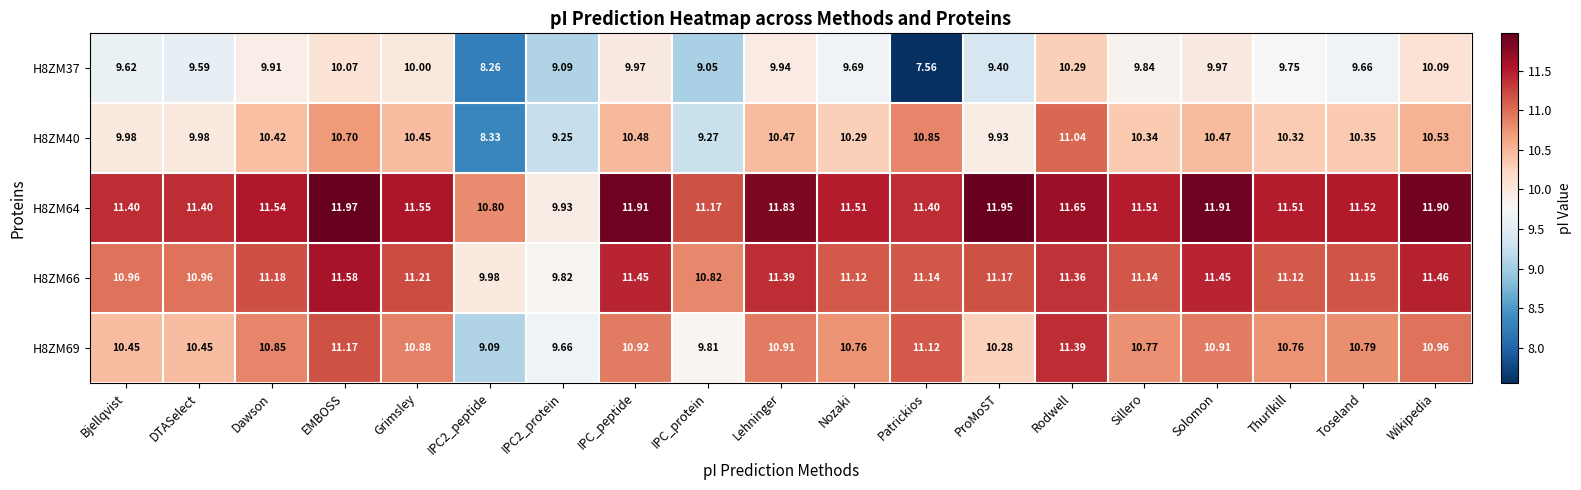

How many data points in H8ZM64 are less than 11?

2